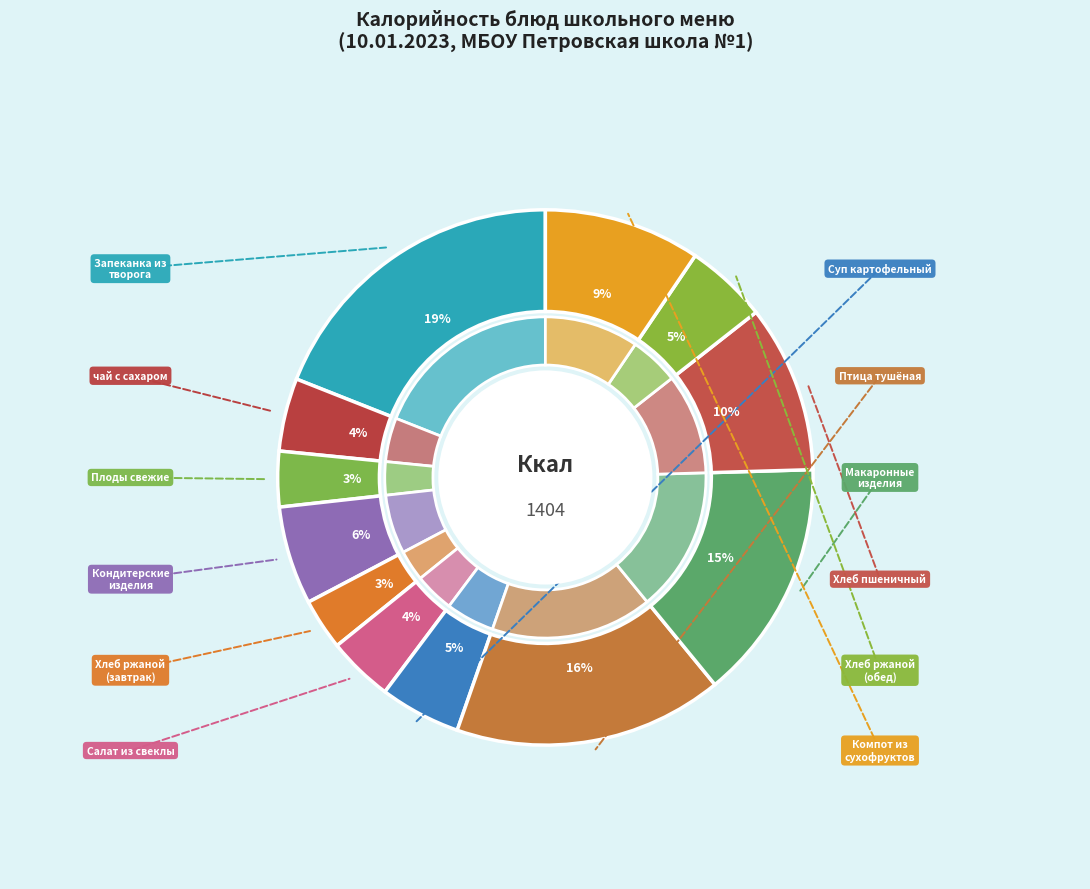

To the nearest percent, what portion does Компот из сухофруктов represent?

9%